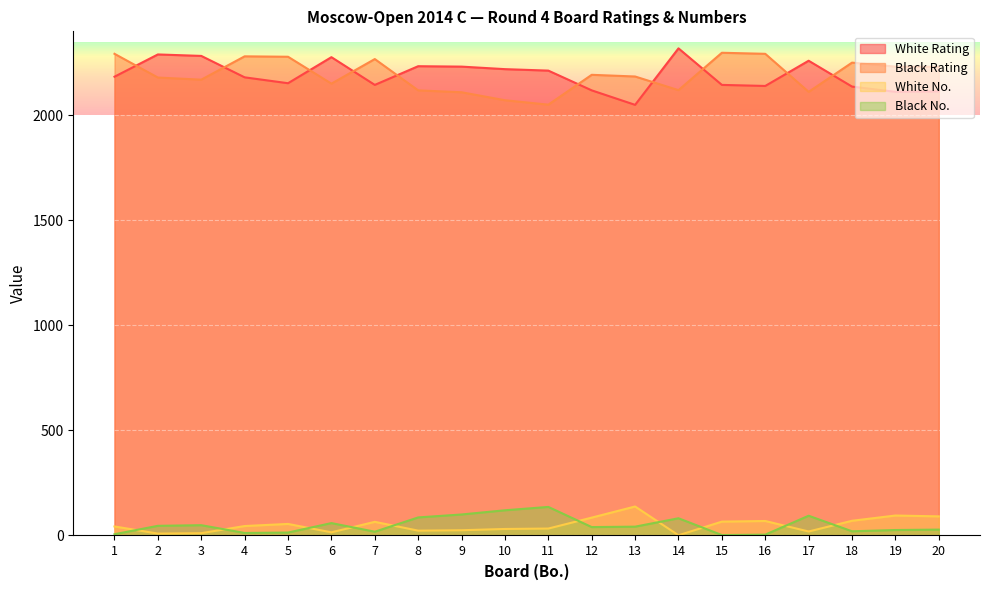

What is the value of the Black No. point at the 2nd from the left?

46